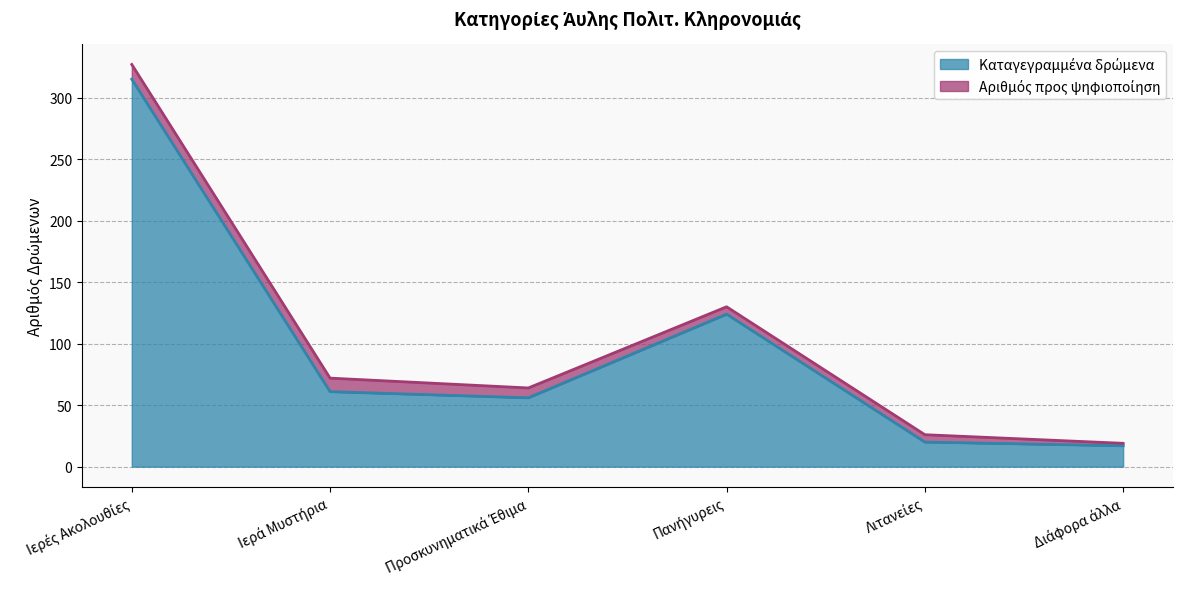

Where is the first local maximum?

Πανήγυρεις